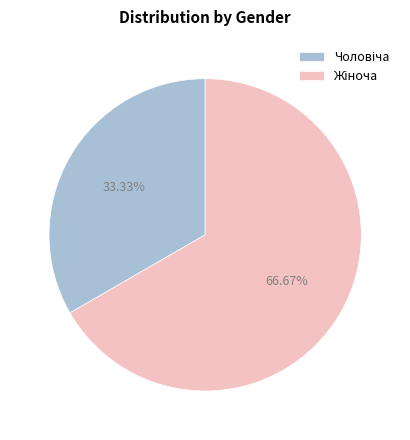

Does any single category account for the majority?

Yes